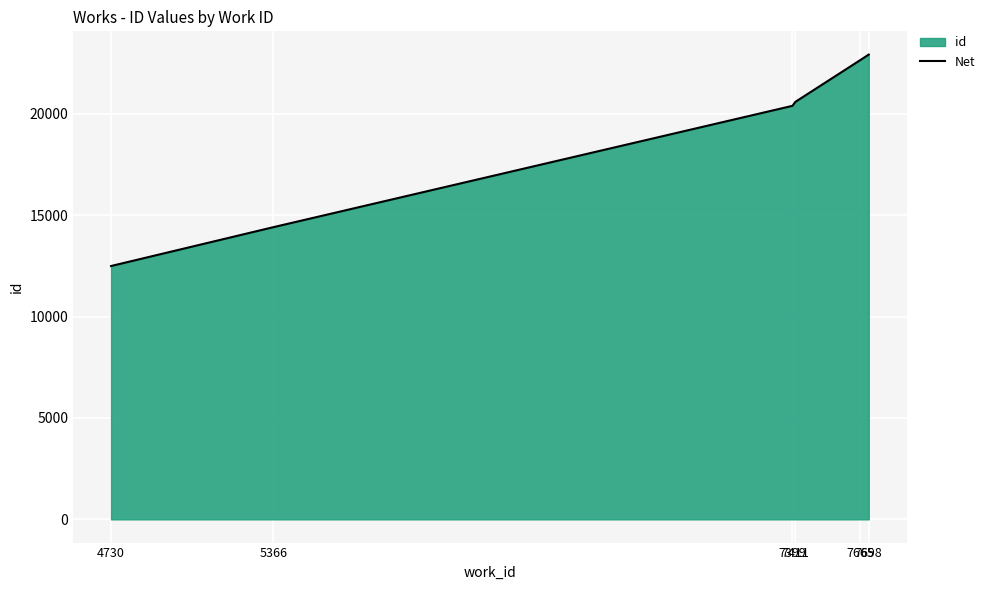

Reading left to right, what are all the values shown in this chart?

4730=12491	5366=14407	7399=20389	7411=20589	7665=22646	7698=22917